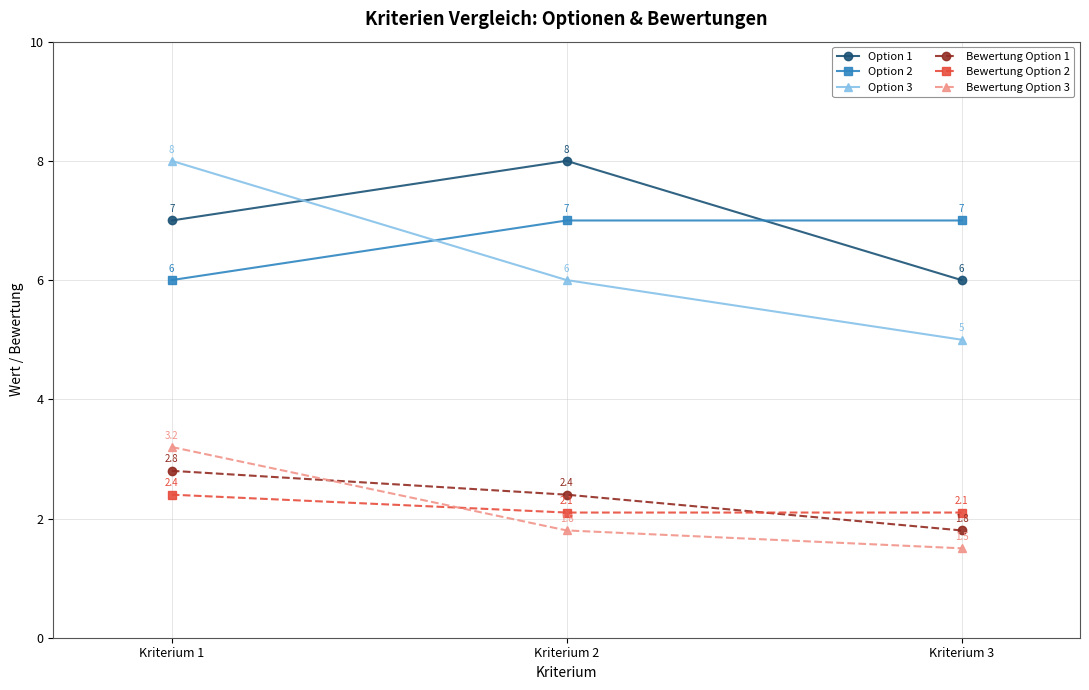

How many lines are shown in the chart?

6